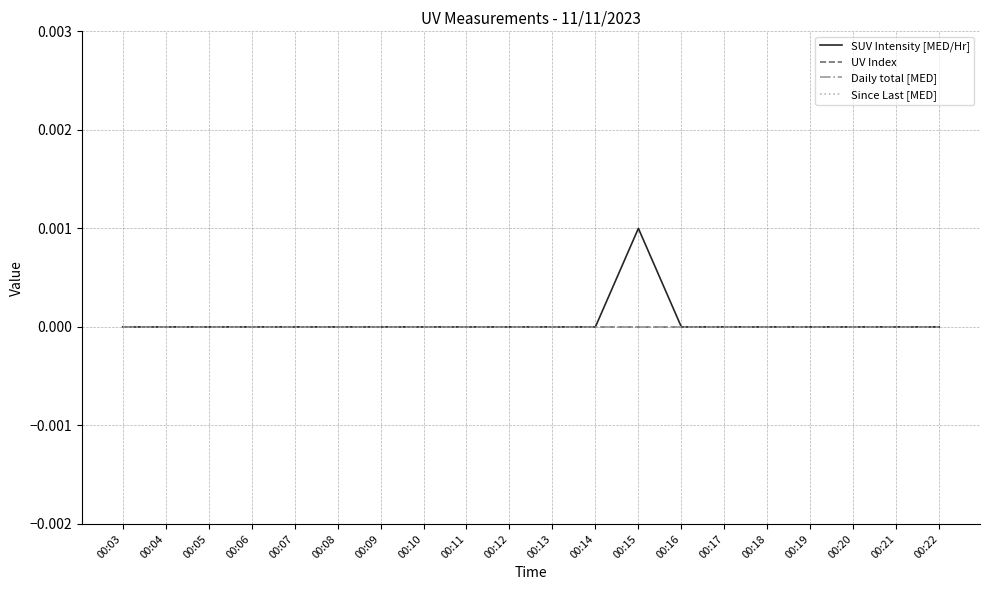

True or false: Daily total [MED] and Since Last [MED] intersect in this chart.

False